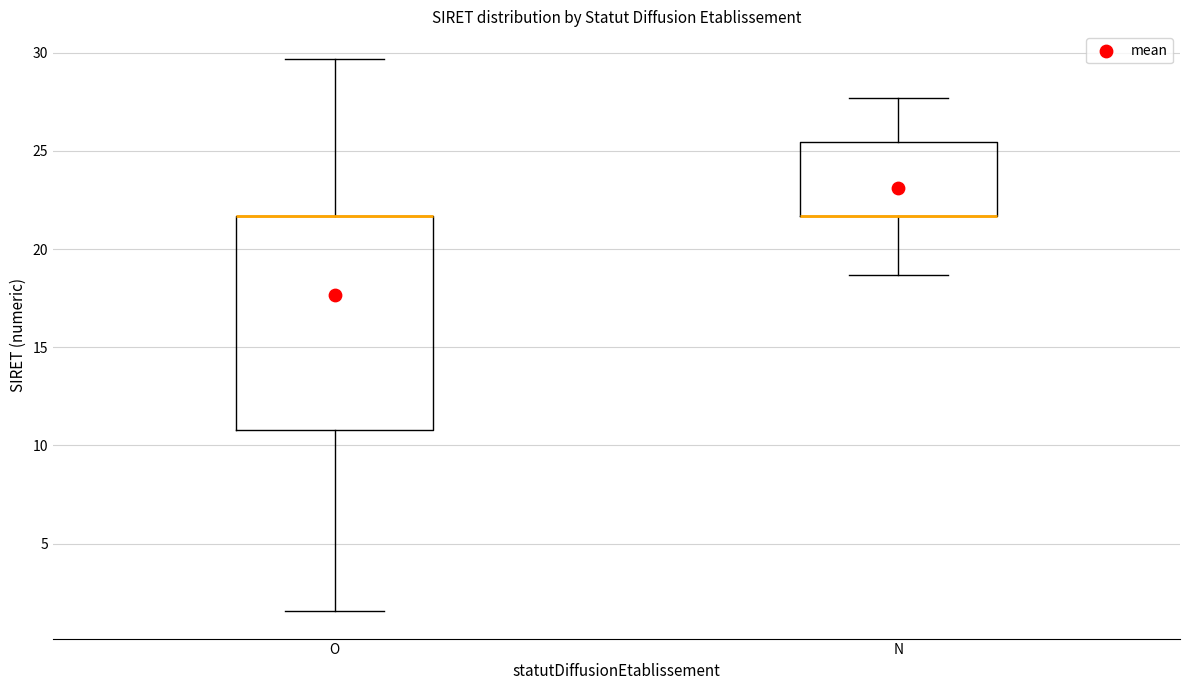

Comparing the boxes themselves (not the whiskers), which one is the tallest?

O